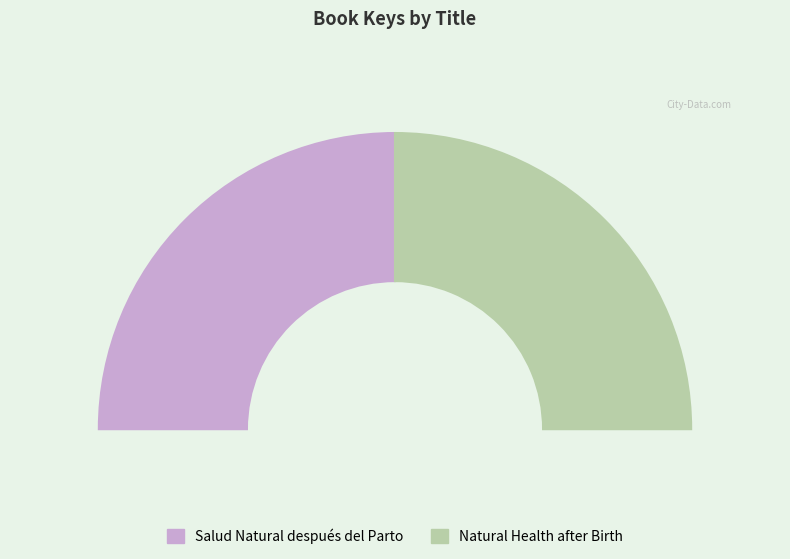

Rank the categories by value from lowest to highest.

Salud Natural después del Parto (Trade Paperback), Natural Health after Birth (Trade Paperback)